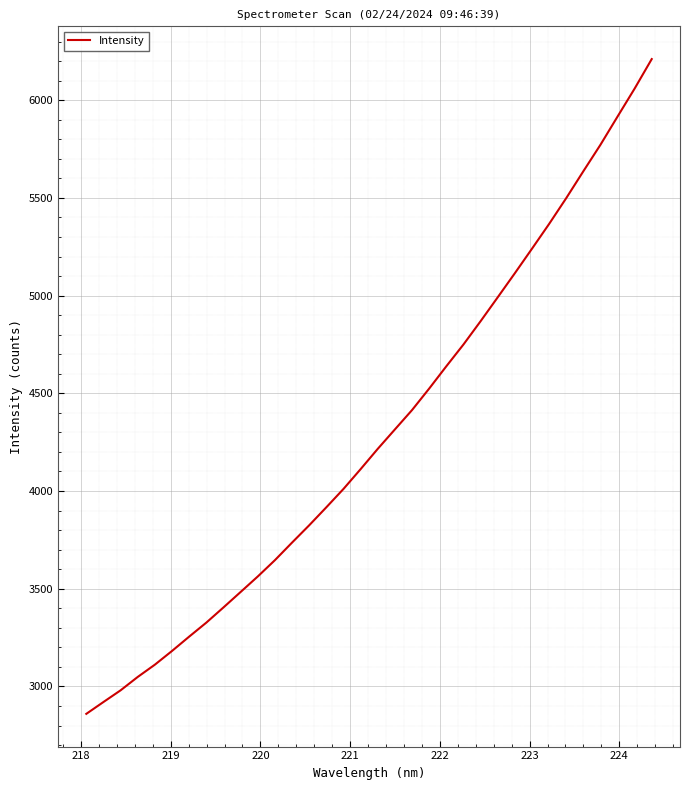

What is the maximum value shown in the chart?

6210.4